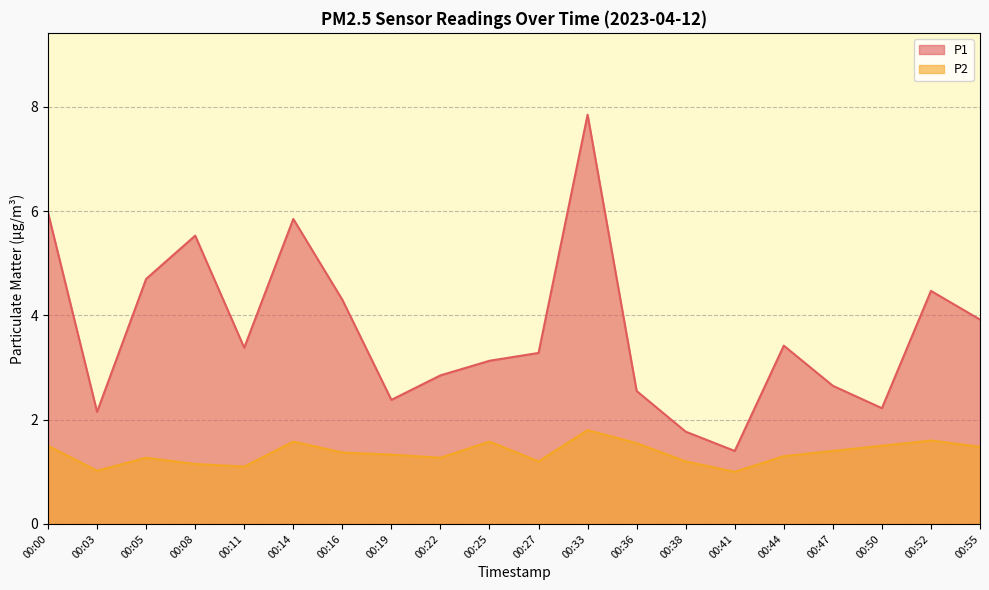

Does the chart display data point markers on the line(s)?

No